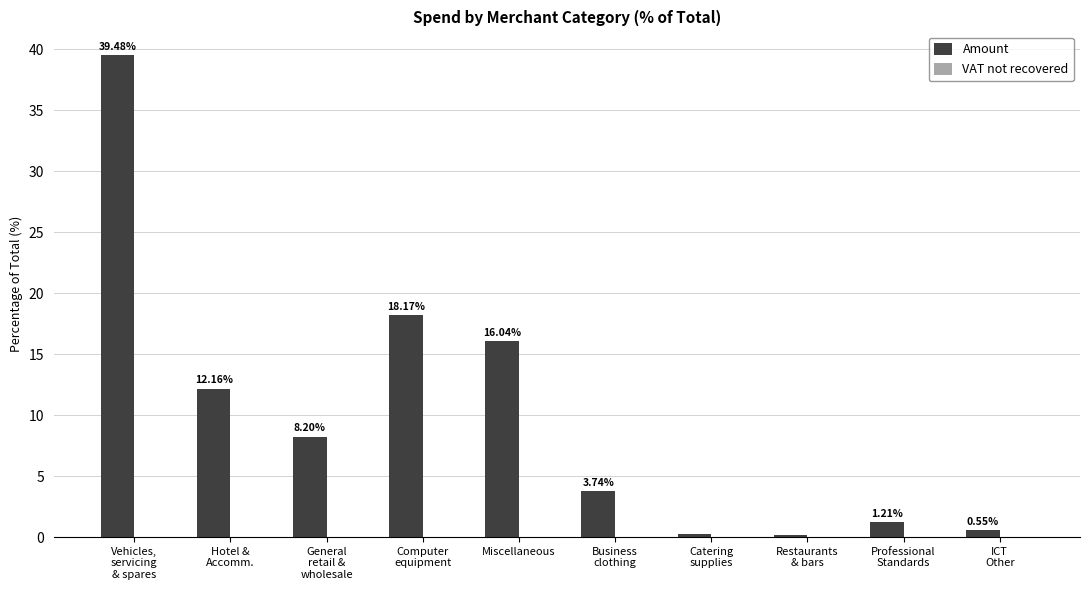

What is the sum of all values?

100.0